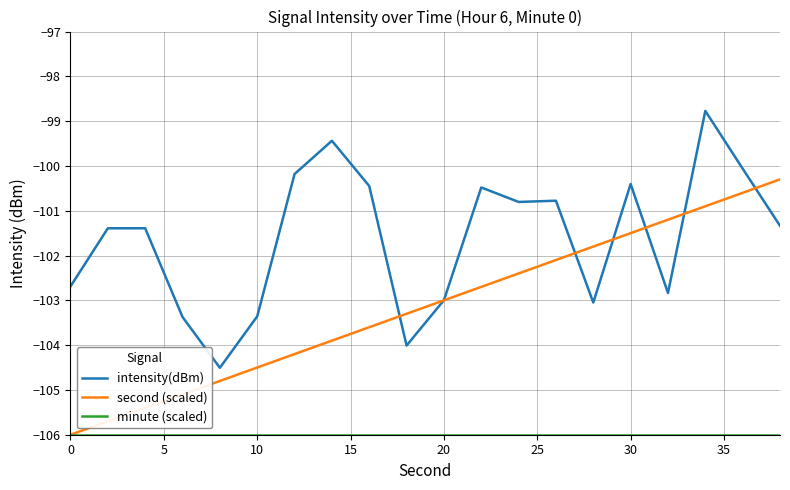

Which series has the largest total across all categories?

intensity(dBm)